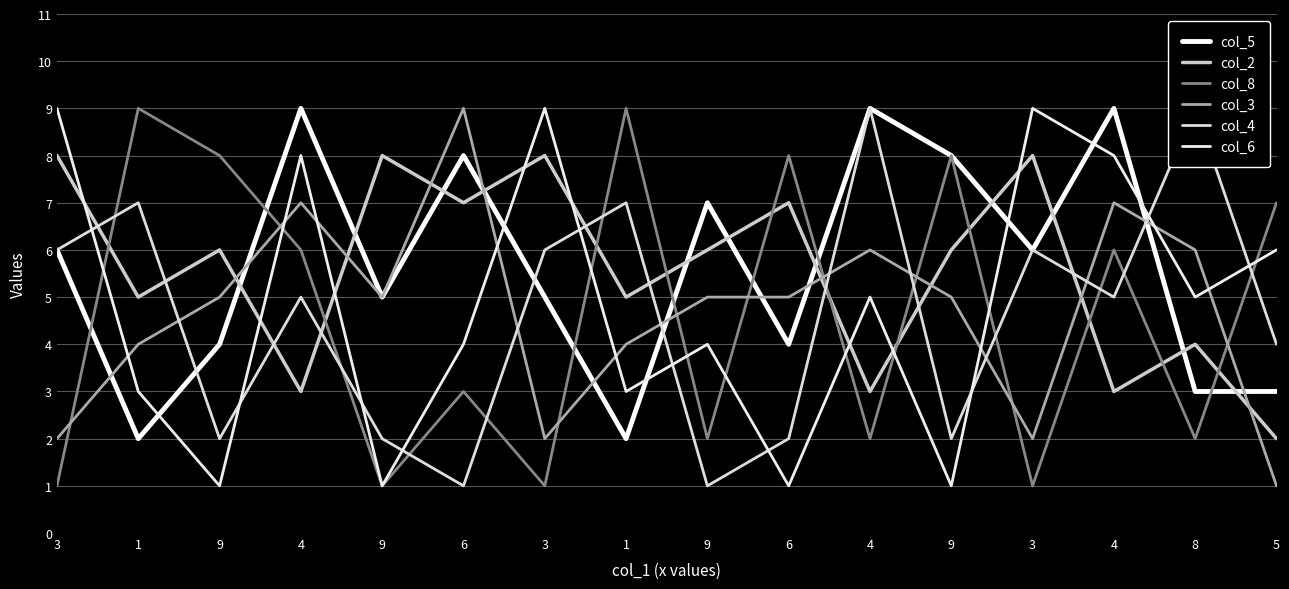

Reading left to right, transcribe all the data shown in this chart.

col_5: 6	2	4	9	5	8	5	2	7	4	9	8	6	9	3	3
col_2: 8	5	6	3	8	7	8	5	6	7	3	6	8	3	4	2
col_8: 1	9	8	6	1	3	1	9	2	8	2	8	1	6	2	7
col_3: 2	4	5	7	5	9	2	4	5	5	6	5	2	7	6	1
col_4: 6	7	2	5	2	1	6	7	1	2	9	2	6	5	9	4
col_6: 9	3	1	8	1	4	9	3	4	1	5	1	9	8	5	6